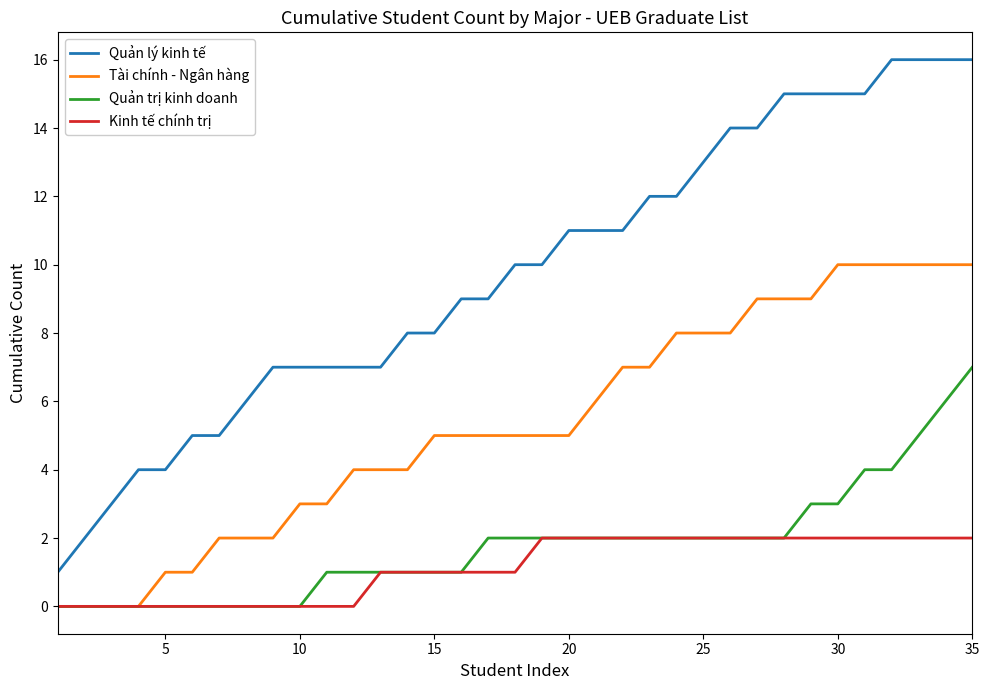

Which series has the largest total across all categories?

Quản lý kinh tế